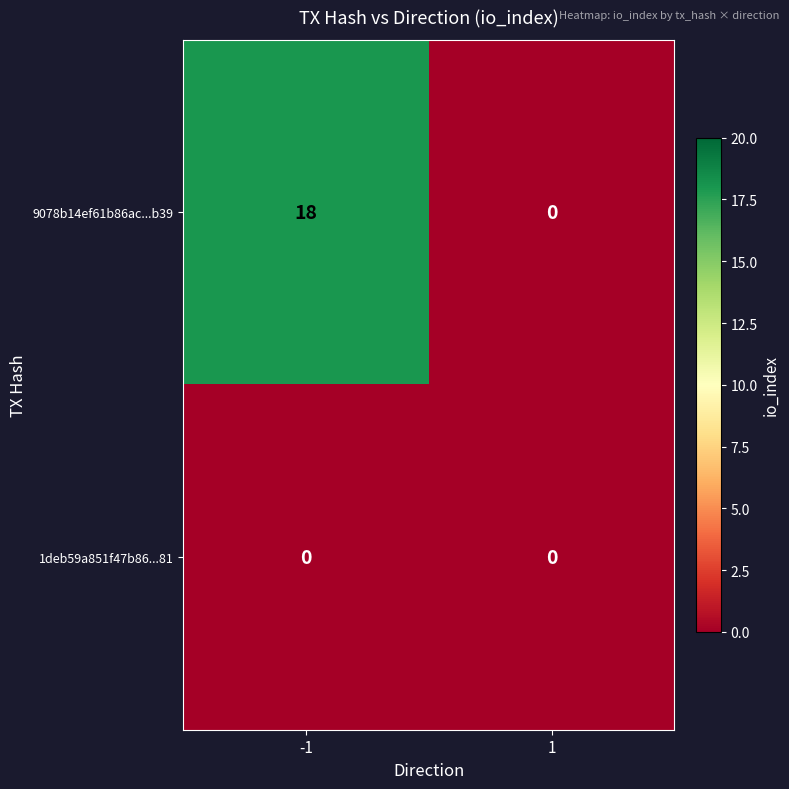

Reading left to right, list all the values displayed in this chart.

9078b14ef61b86ac...b39: 18	0
1deb59a851f47b86...81: 0	0